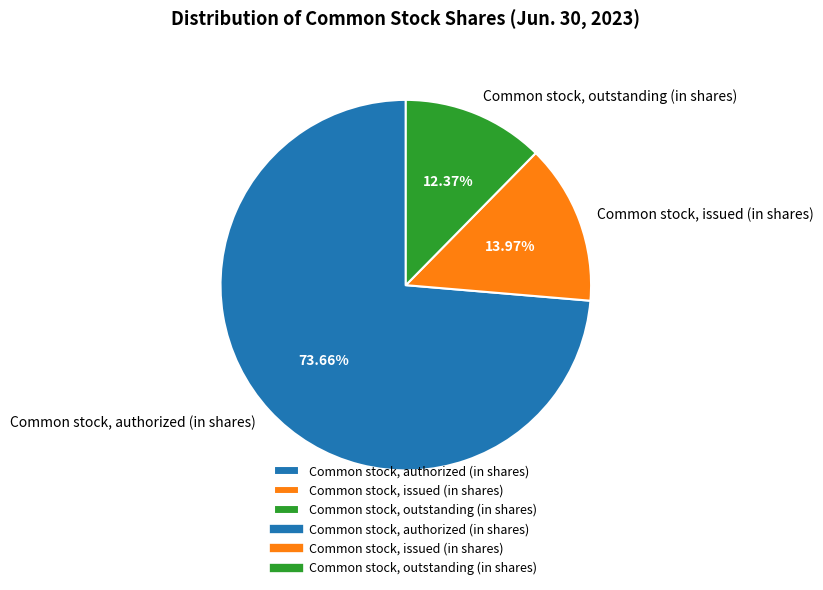

Count the number of slices in the pie.

3